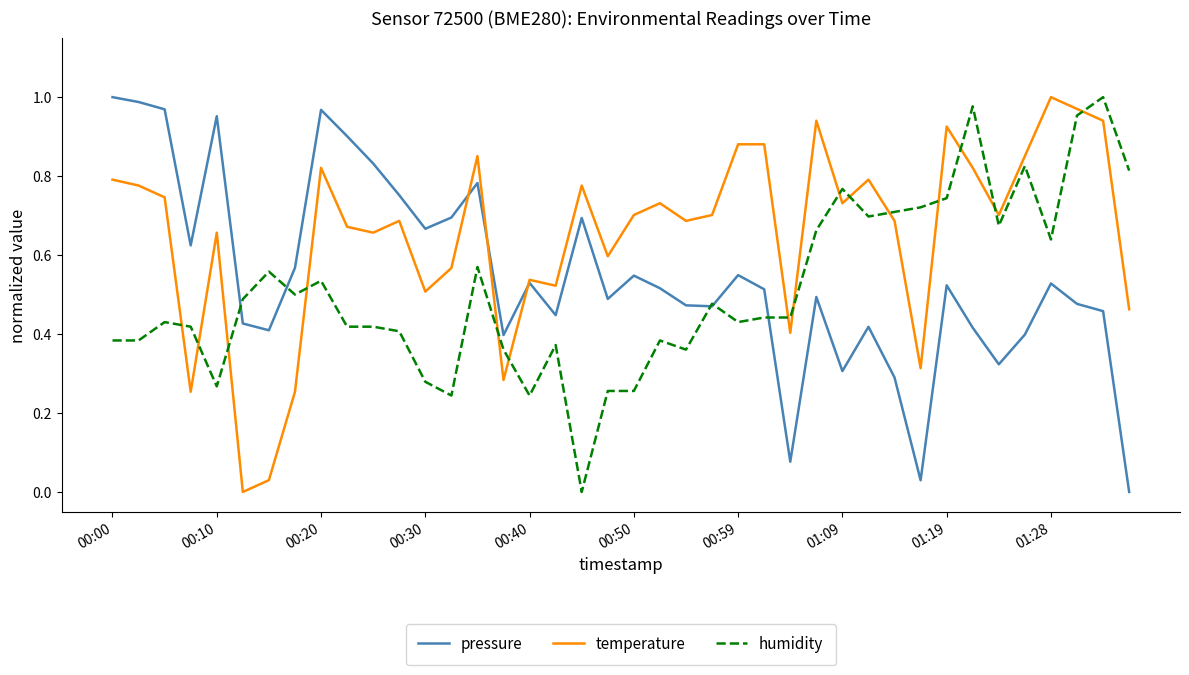

List the series in order of their overall mean, highest first.

temperature, pressure, humidity